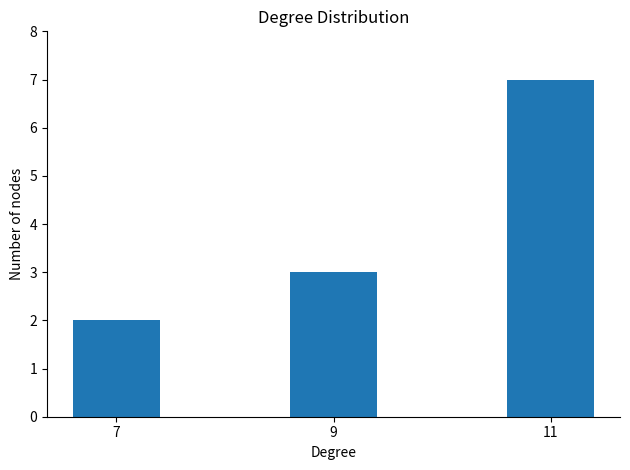

What is the change in value from 7 to 9?

+1